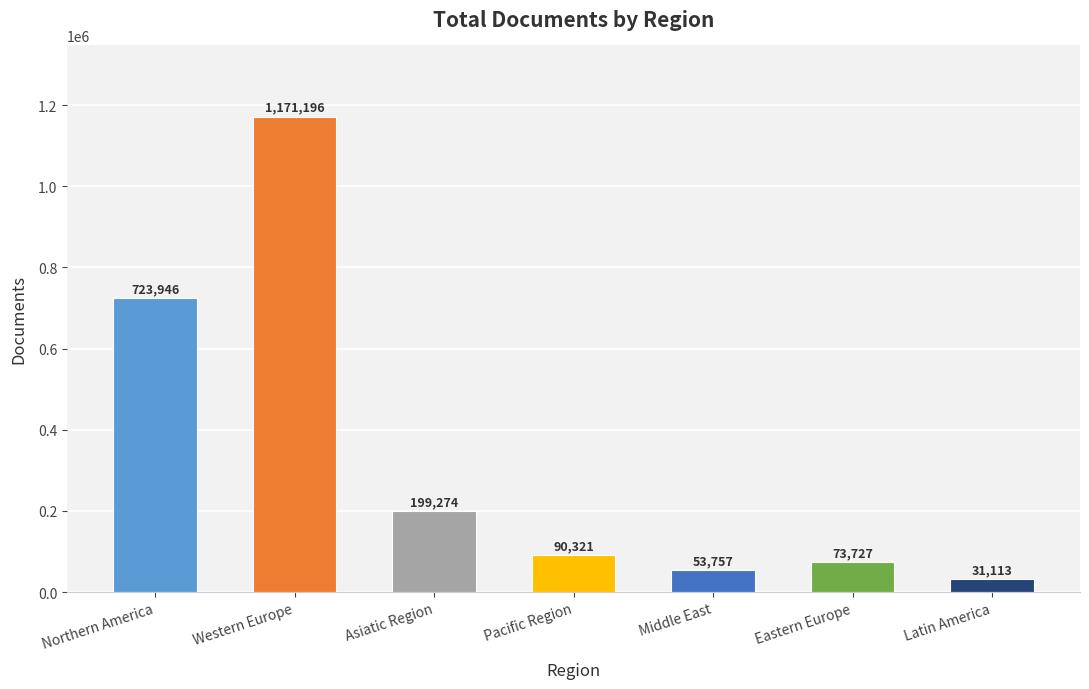

What is the change in value from Eastern Europe to Latin America?

-42614